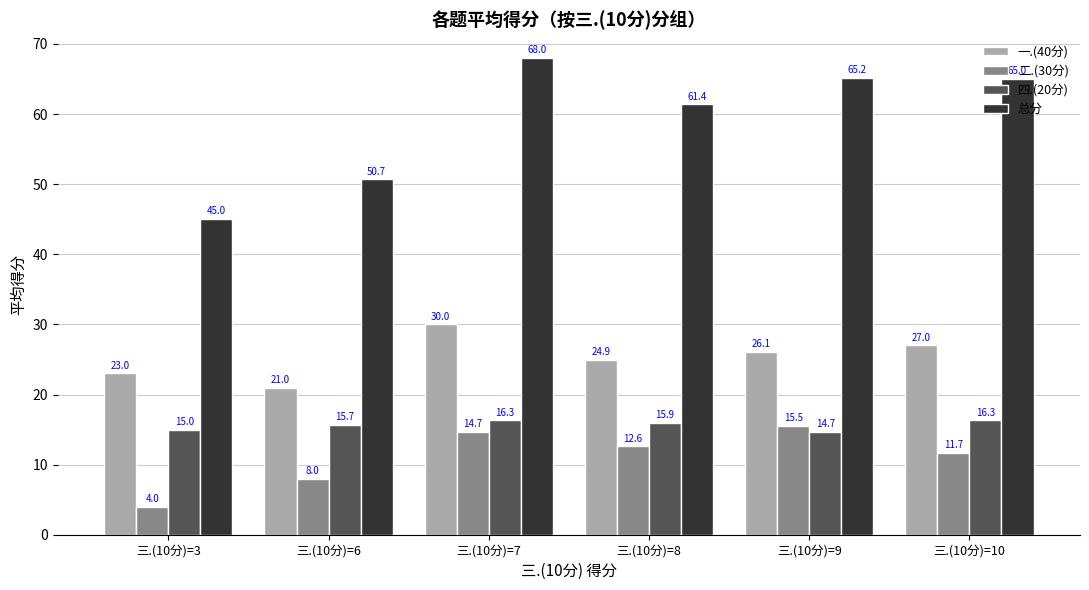

What is the sum of the 一.(40分) values at 三.(10分)=9 and 三.(10分)=7?

56.1